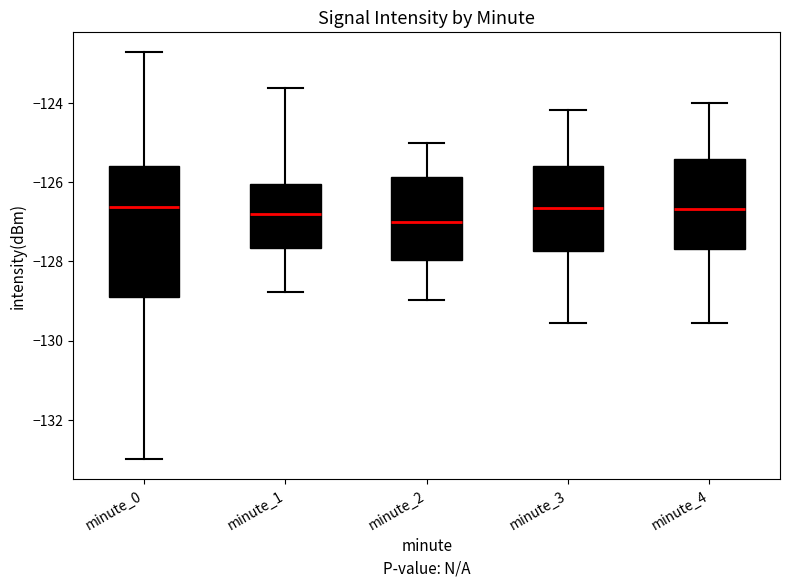

Reading left to right, read every box against the y-axis: the position of its median line, the range the box covers, and the ends of its whiskers. The values are not printed on the chart, so give them approximately, as read against the axis.

minute_0: median -126.6, box -128.8 to -125.6, whiskers -133.0 to -122.8
minute_1: median -126.8, box -127.6 to -126.0, whiskers -128.8 to -123.6
minute_2: median -127.0, box -128.0 to -125.8, whiskers -129.0 to -125.0
minute_3: median -126.6, box -127.8 to -125.6, whiskers -129.6 to -124.2
minute_4: median -126.6, box -127.6 to -125.4, whiskers -129.6 to -124.0